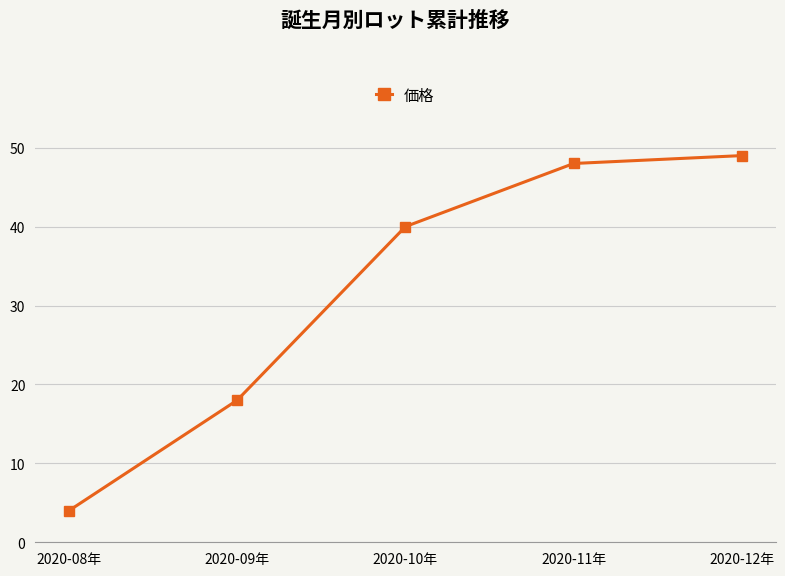

List the labels in order of value, largest first.

2020-12年, 2020-11年, 2020-10年, 2020-09年, 2020-08年